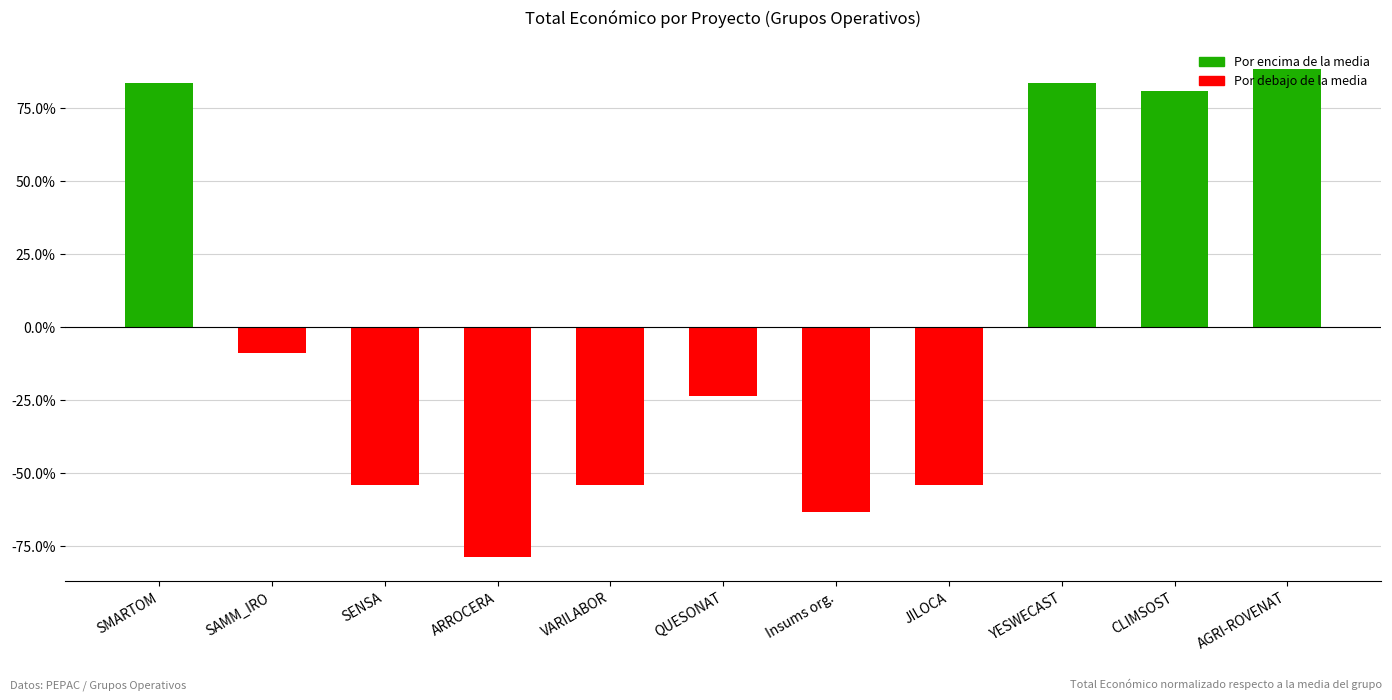

What is the label of the 6th bar from the left?

QUESONAT